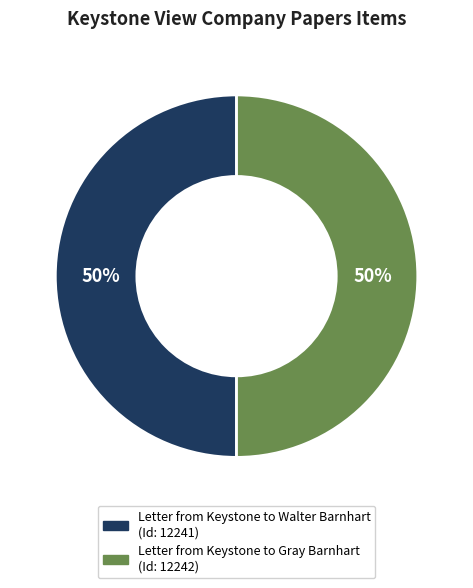

Do Letter from Keystone to Gray Barnhart and Letter from Keystone to Walter Barnhart together represent more than half of the pie?

Yes